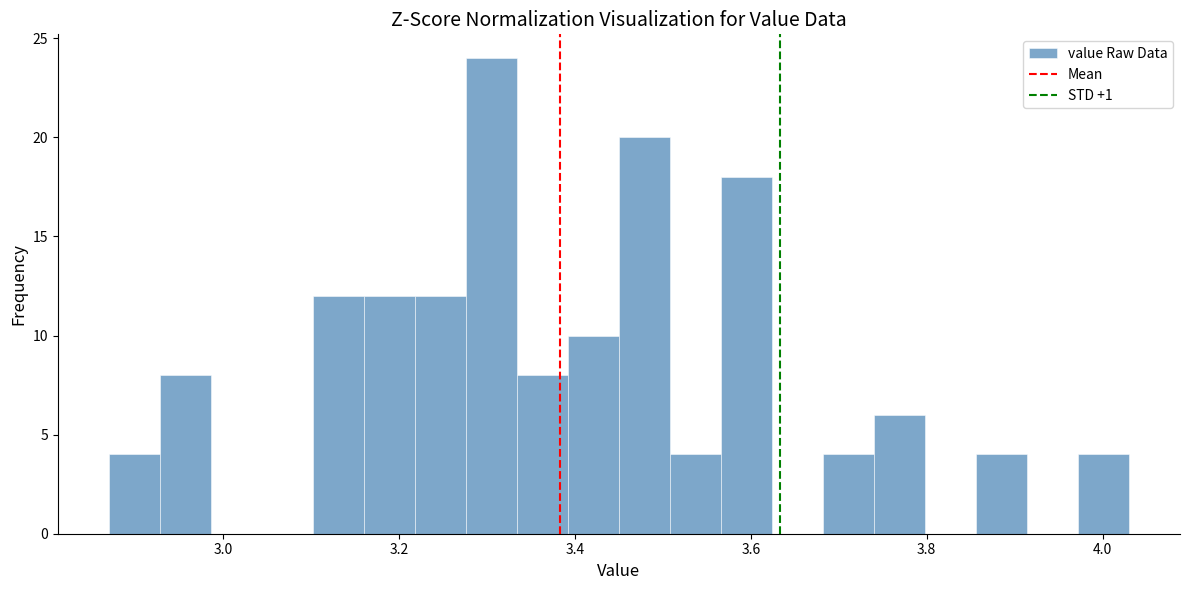

Read against the x-axis, roughly where is the centre of the tallest bar?

3.30